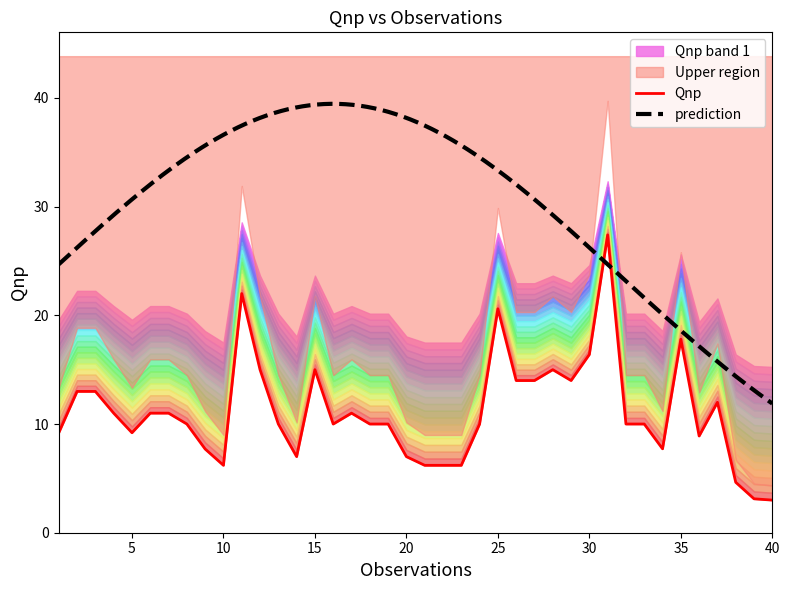

Reading right to left, what are all the values shown in this chart?

40=3.0	39=3.1	38=4.6	37=12.0	36=8.9	35=17.8	34=7.7	33=10.0	32=10.0	31=27.4	30=16.4	29=14.0	28=15.0	27=14.0	26=14.0	25=20.6	24=10.0	23=6.2	22=6.2	21=6.2	20=7.0	19=10.0	18=10.0	17=11.0	16=10.0	15=15.0	14=7.0	13=10.0	12=15.0	11=22.0	10=6.2	9=7.7	8=10.0	7=11.0	6=11.0	5=9.2	4=11.0	3=13.0	2=13.0	1=9.2